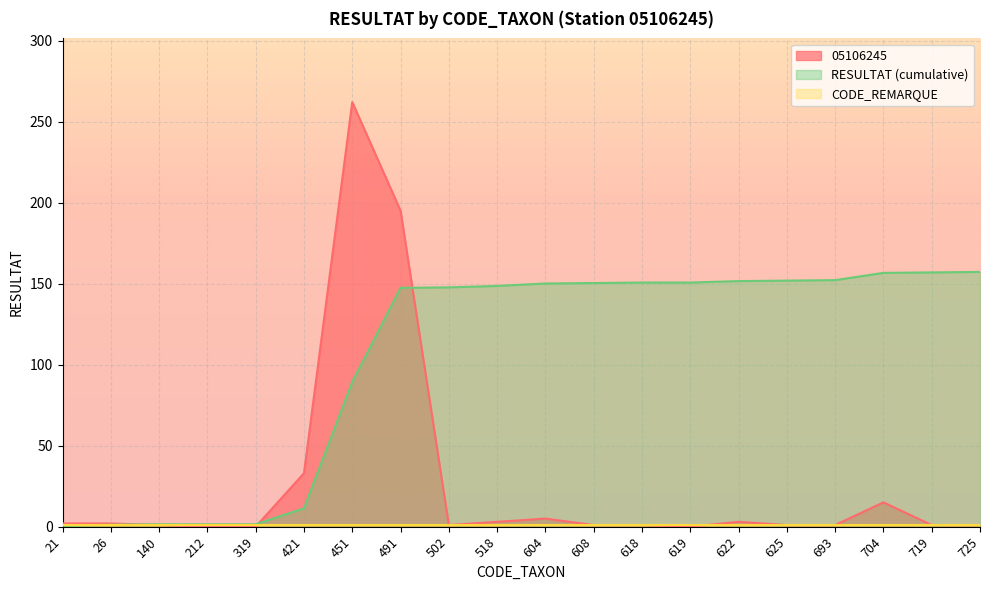

What is the approximate value of RESULTAT_sum at 451?

89.3